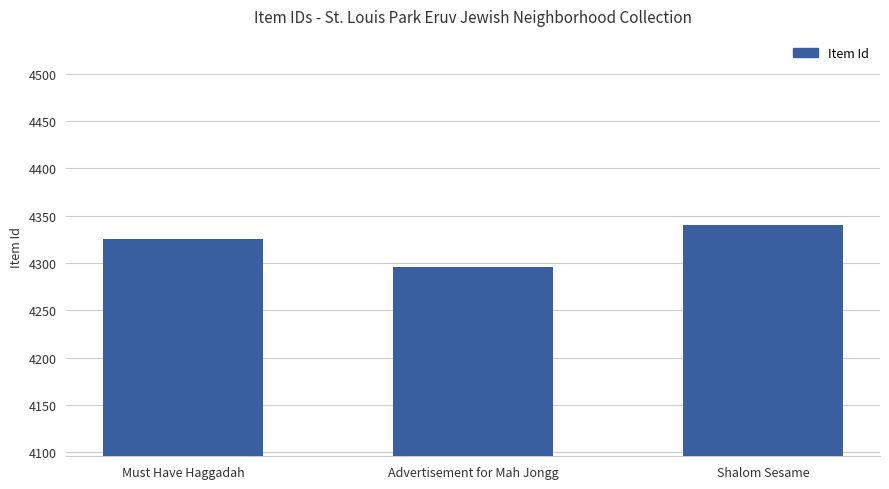

What is the change in value from Must Have Haggadah to Advertisement for Mah Jongg?

-29